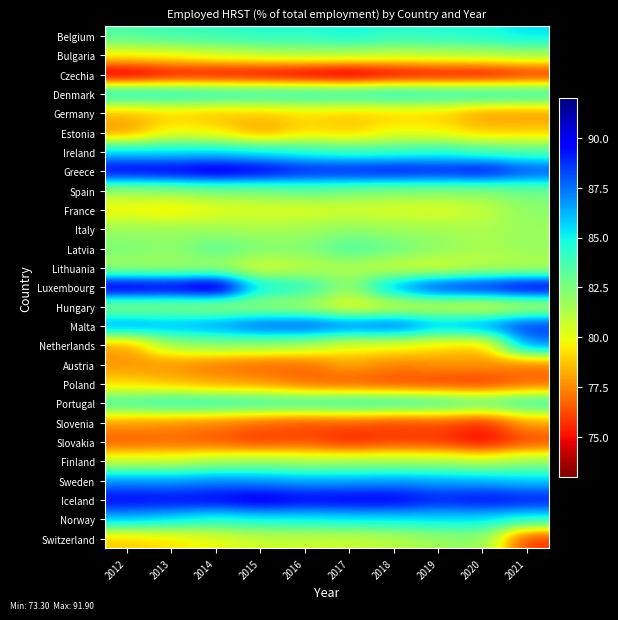

What is the greatest value displayed?

91.9